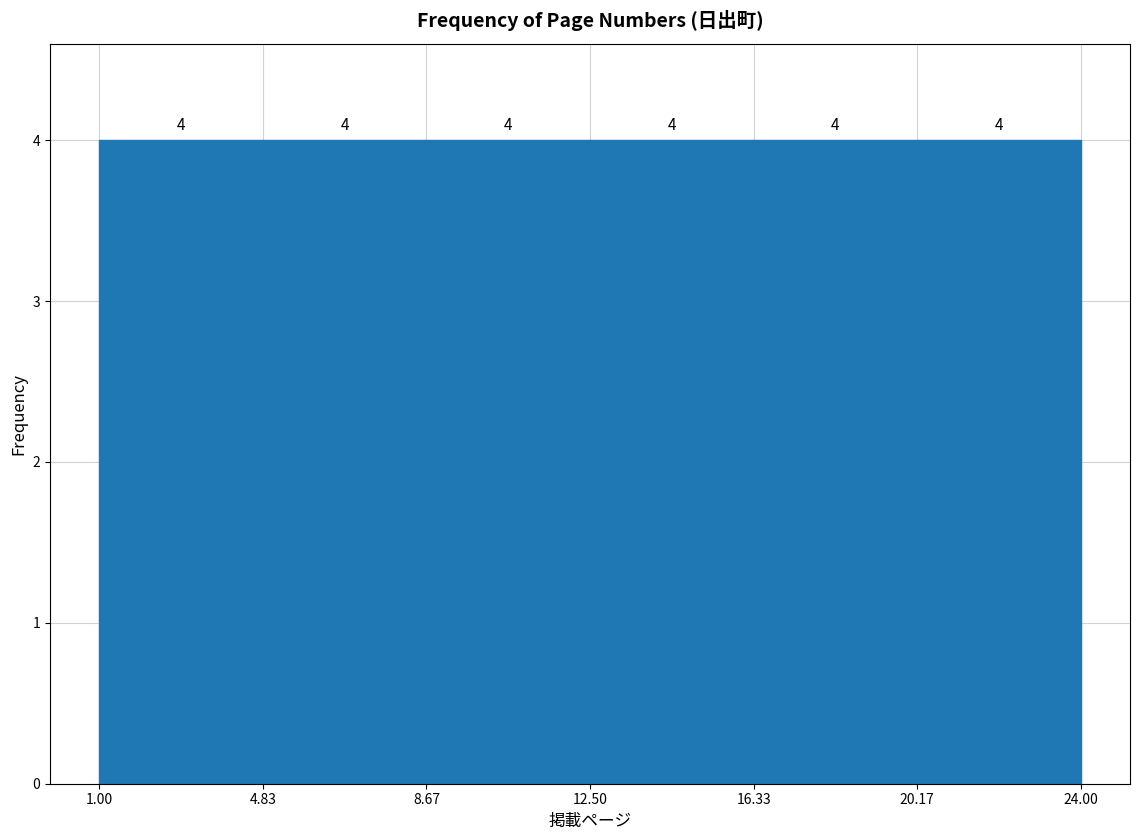

How tall is the bar that spans 12.50 to 16.33 on the x-axis?

4